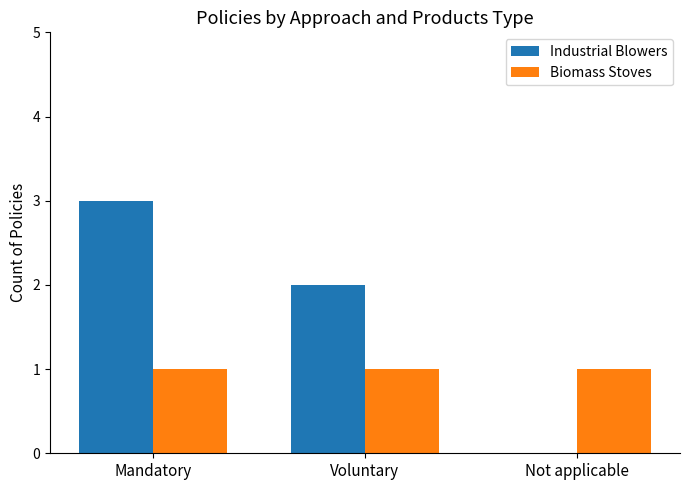

Between Mandatory and Not applicable, which series saw the biggest shift?

Industrial Blowers